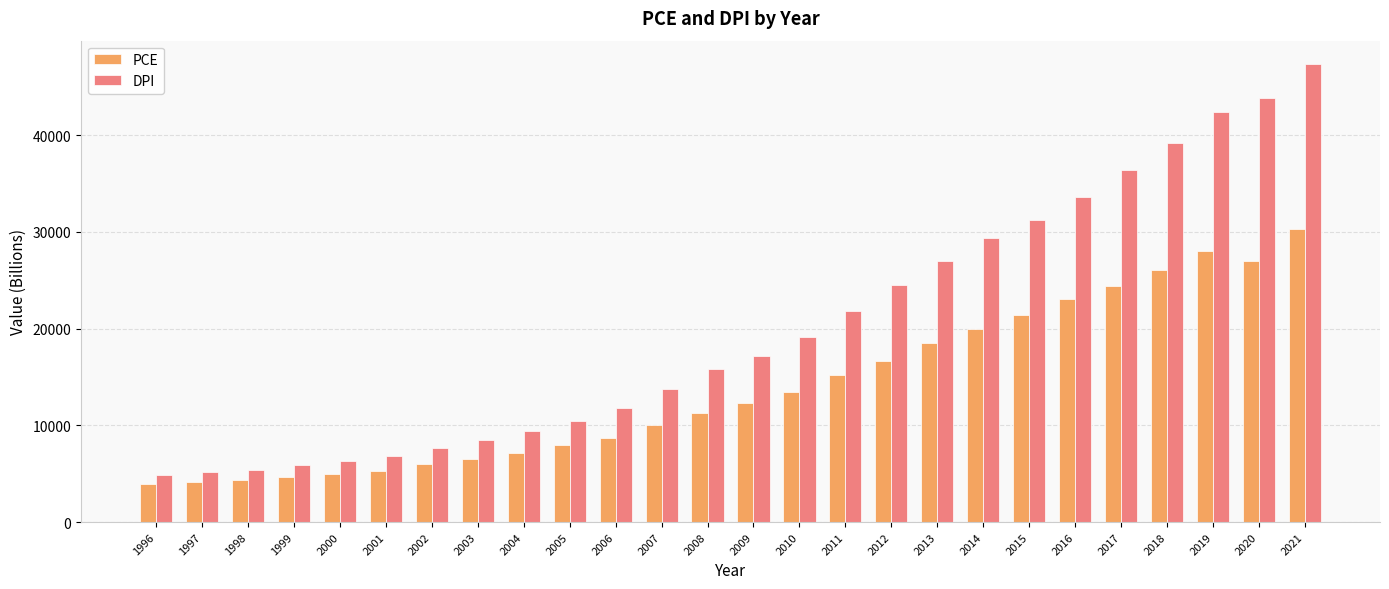

How many values in the DPI series are below 17174?

13